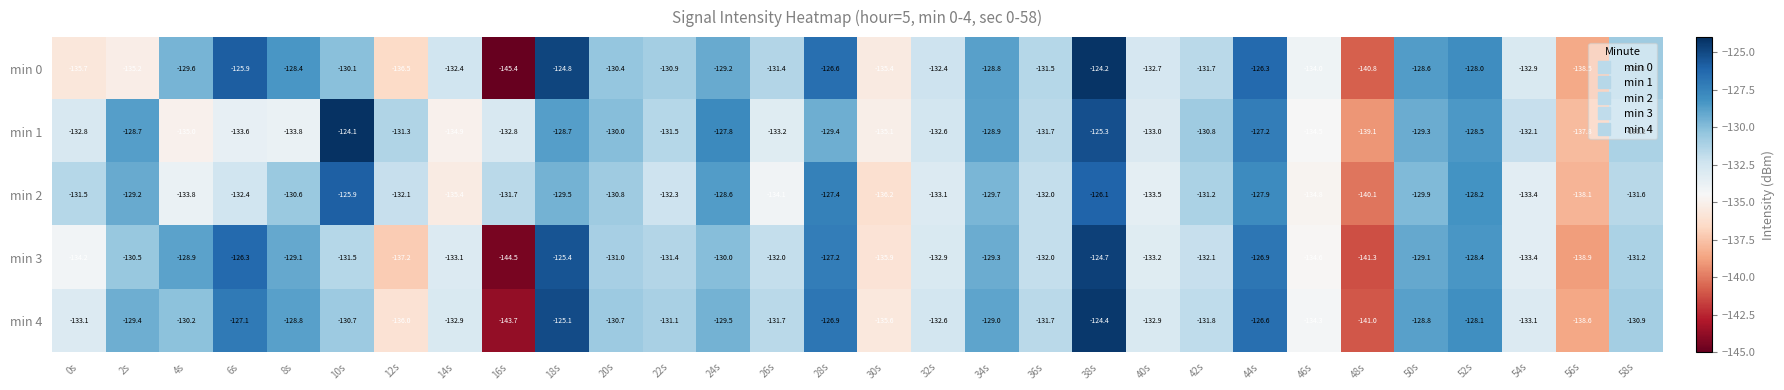

What is the average value of the min 1 series?

-131.5